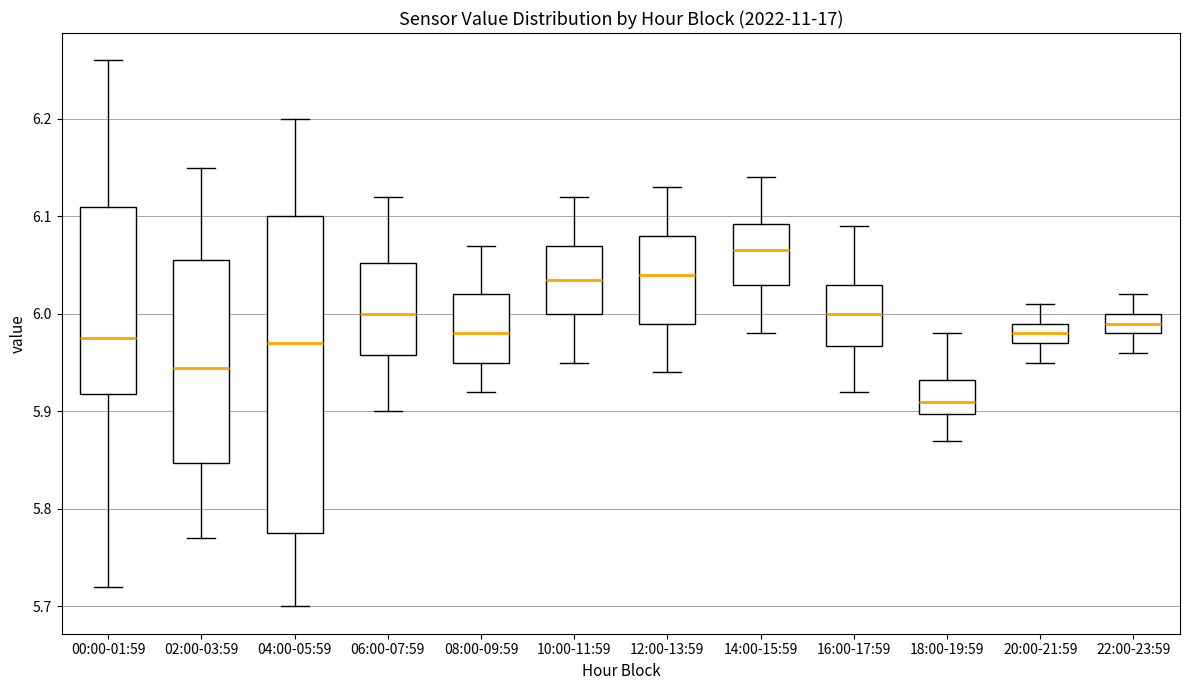

Reading left to right, transcribe this box plot: for each box, give where its median line is, the range the box spans, and where its two whiskers end, as read against the y-axis. The values are not printed on the chart, so give them approximately, as read against the axis.

00:00-01:59: median 5.98, box 5.92 to 6.11, whiskers 5.72 to 6.26
02:00-03:59: median 5.95, box 5.85 to 6.06, whiskers 5.77 to 6.15
04:00-05:59: median 5.97, box 5.78 to 6.10, whiskers 5.70 to 6.20
06:00-07:59: median 6.00, box 5.96 to 6.05, whiskers 5.90 to 6.12
08:00-09:59: median 5.98, box 5.95 to 6.02, whiskers 5.92 to 6.07
10:00-11:59: median 6.04, box 6.00 to 6.07, whiskers 5.95 to 6.12
12:00-13:59: median 6.04, box 5.99 to 6.08, whiskers 5.94 to 6.13
14:00-15:59: median 6.07, box 6.03 to 6.09, whiskers 5.98 to 6.14
16:00-17:59: median 6.00, box 5.97 to 6.03, whiskers 5.92 to 6.09
18:00-19:59: median 5.91, box 5.90 to 5.93, whiskers 5.87 to 5.98
20:00-21:59: median 5.98, box 5.97 to 5.99, whiskers 5.95 to 6.01
22:00-23:59: median 5.99, box 5.98 to 6.00, whiskers 5.96 to 6.02